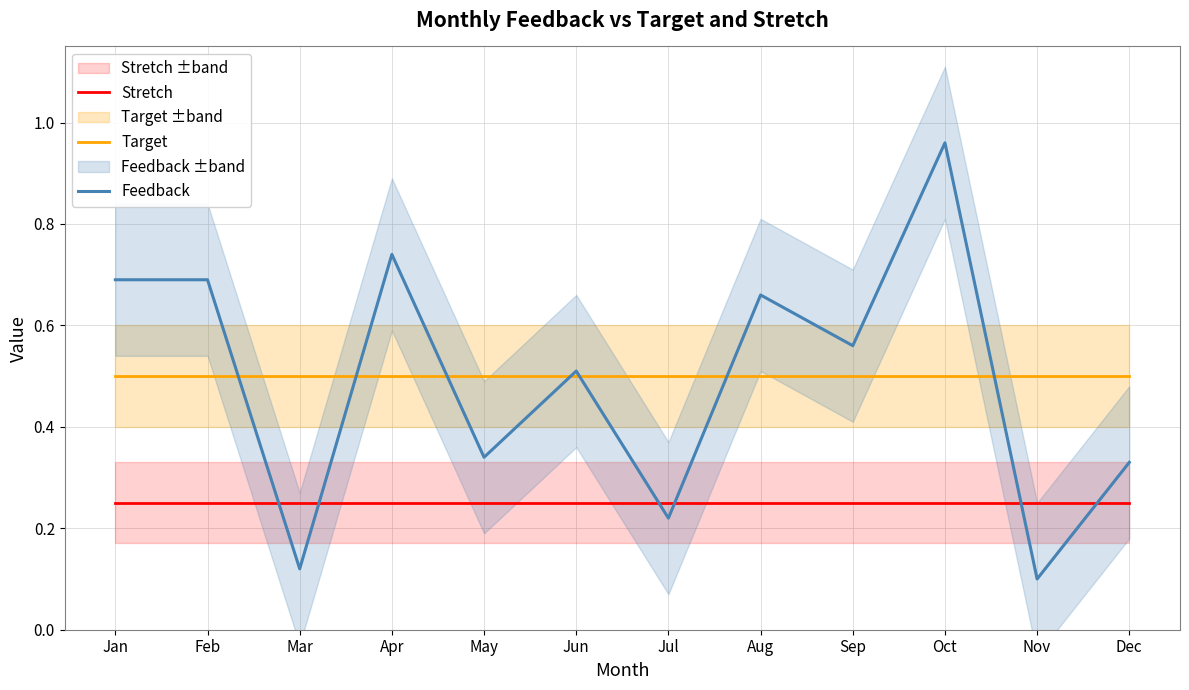

What is the difference between the highest and lowest values at Jul?

0.3